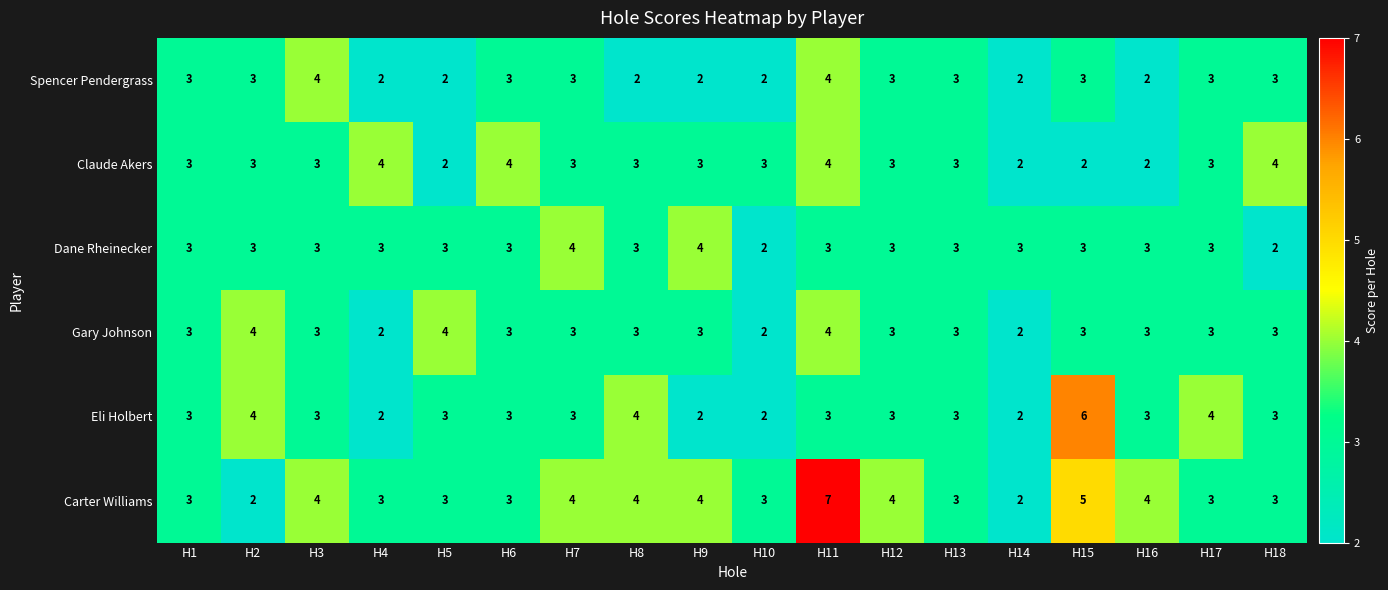

Which series has the largest range (max minus min)?

Carter Williams